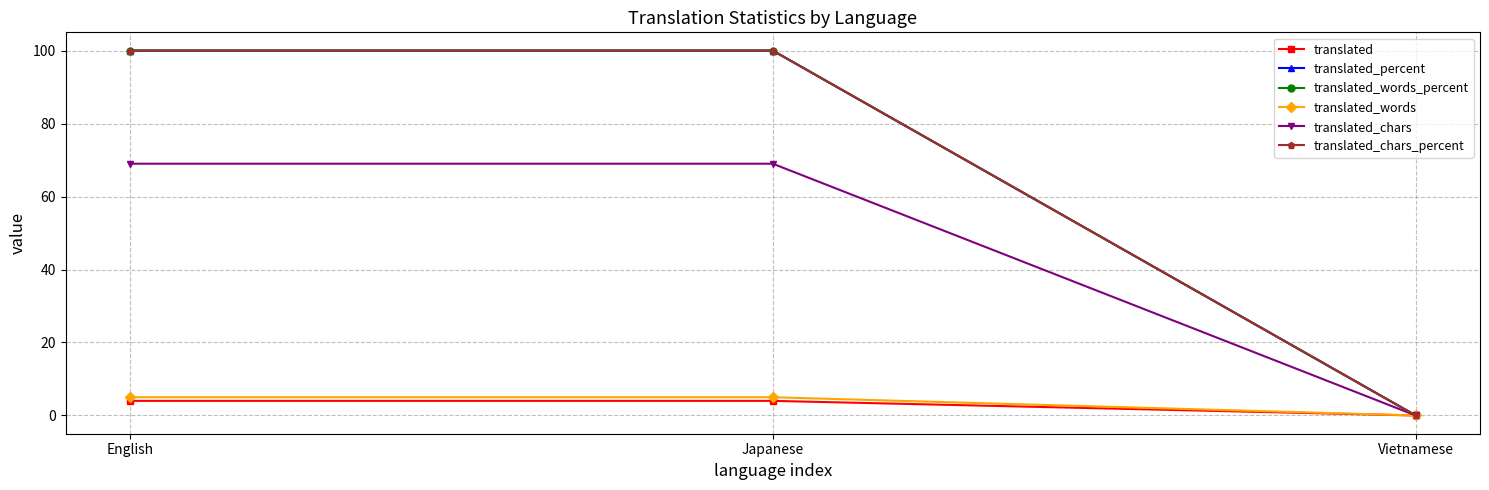

Reading left to right, list all the values displayed in this chart.

translated: 4	4	0
translated_percent: 100	100	0
translated_words_percent: 100	100	0
translated_words: 5	5	0
translated_chars: 69	69	0
translated_chars_percent: 100	100	0